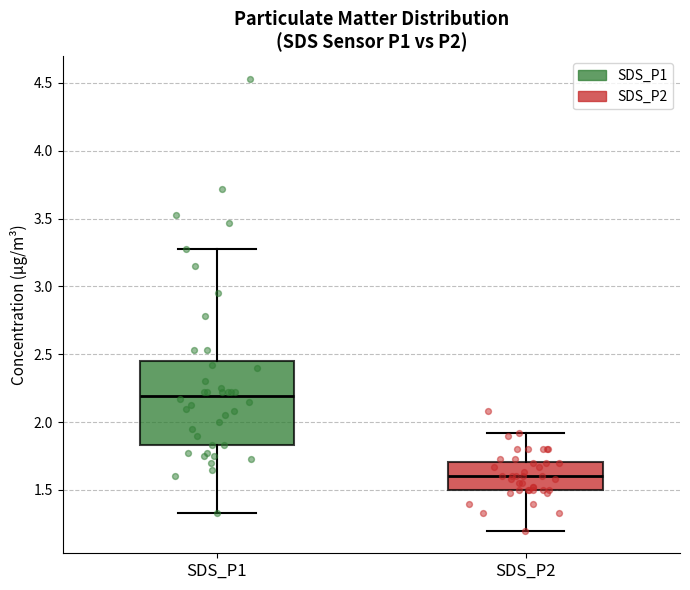

Which box's median line is the highest?

SDS_P1